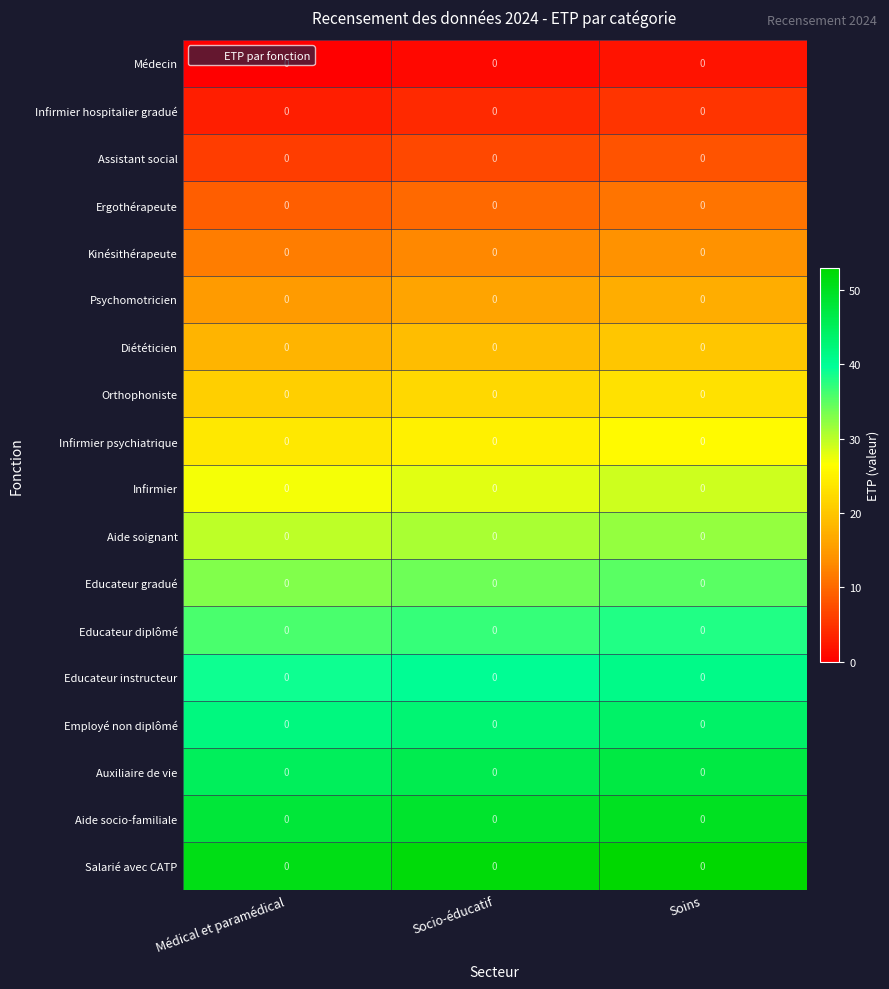

List the series in order of their peak value, highest first.

Salarié avec CATP, Aide socio-familiale, Auxiliaire de vie, Employé non diplômé, Educateur instructeur, Educateur diplômé, Educateur gradué, Aide soignant, Infirmier, Infirmier psychiatrique, Orthophoniste, Diététicien, Psychomotricien, Kinésithérapeute, Ergothérapeute, Assistant social, Infirmier hospitalier gradué, Médecin